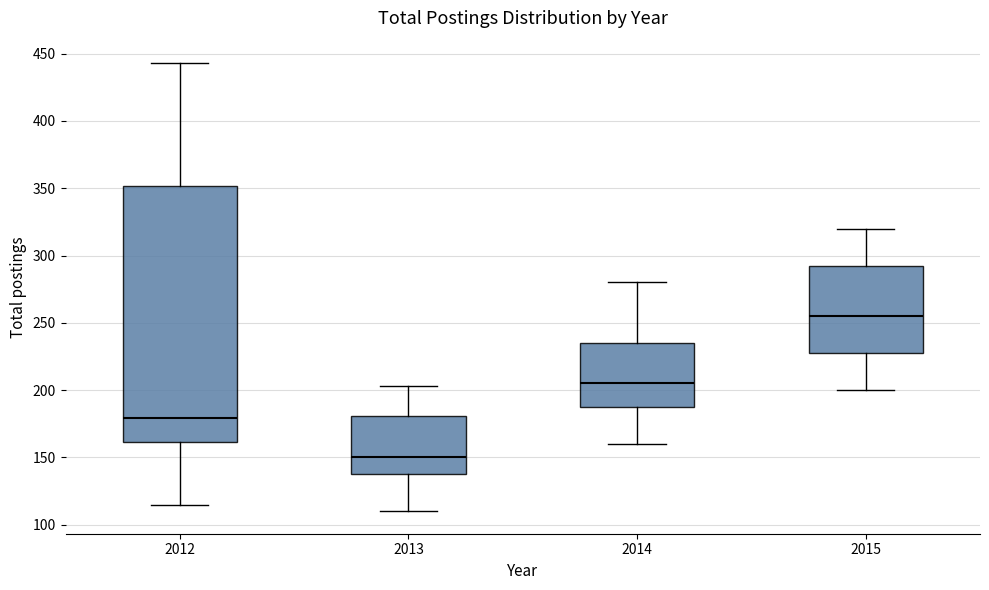

Where does the median line of the box at x = 2015 sit on the y-axis? The values are not printed on the chart, so give them approximately, as read against the axis.

255